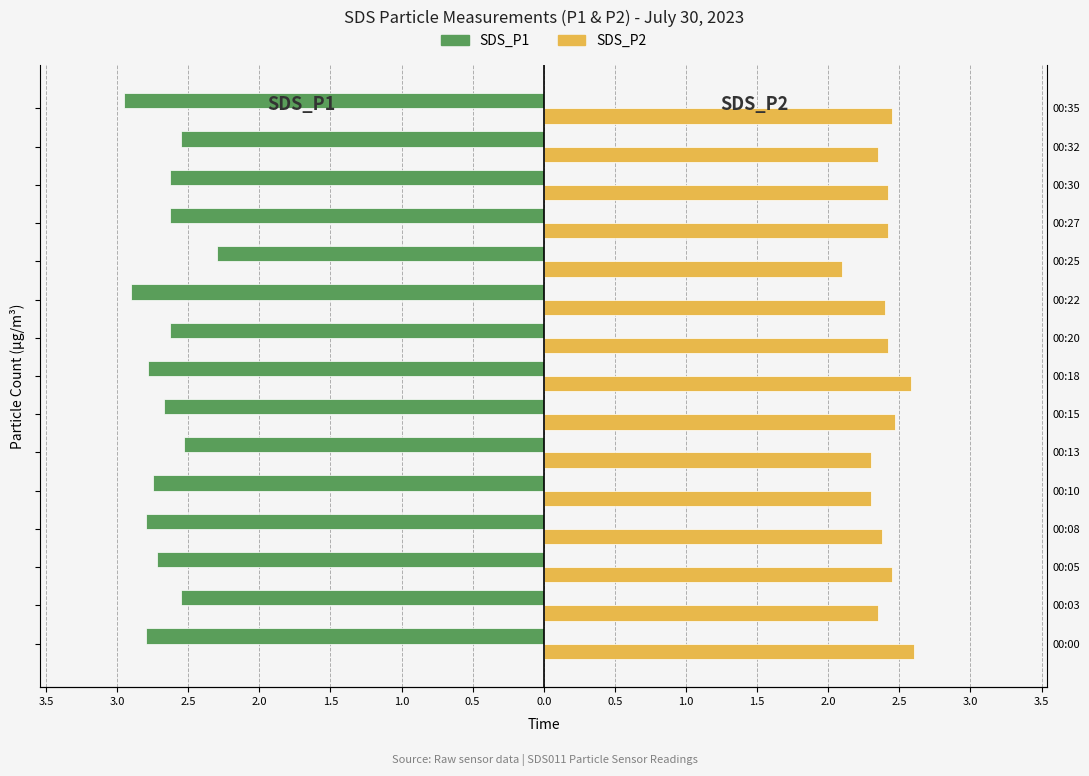

How many categories are shown in the chart?

15